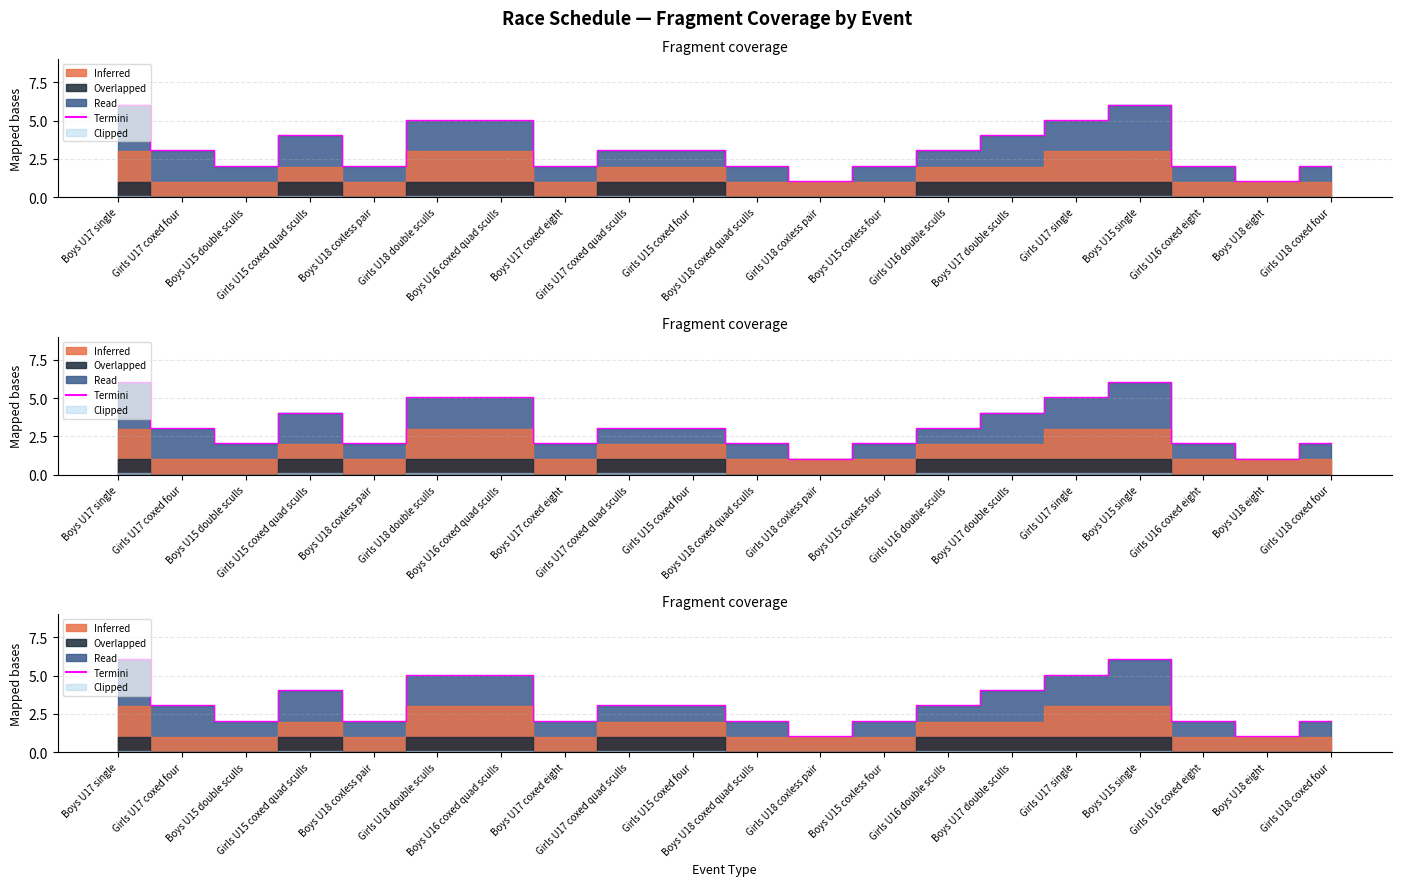

How many interior local peaks (higher than both neighbors) does the data have?

2